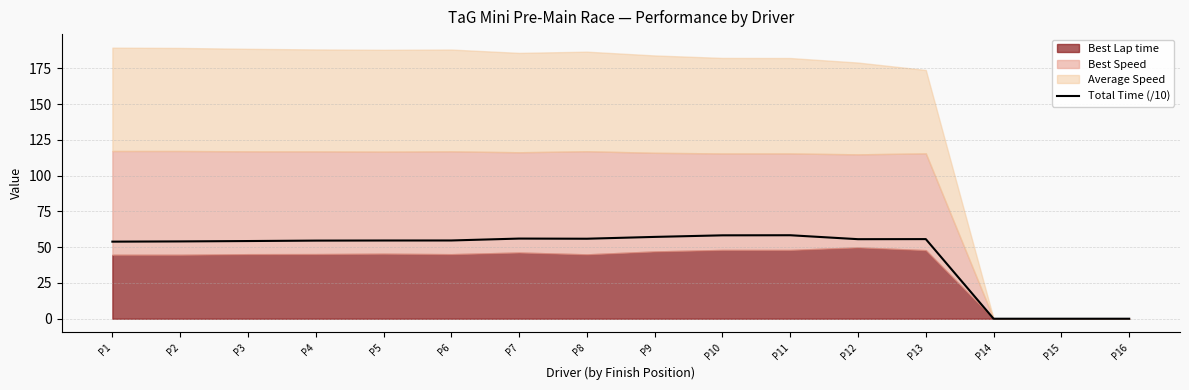

At which label does the data first exceed 54?

P2